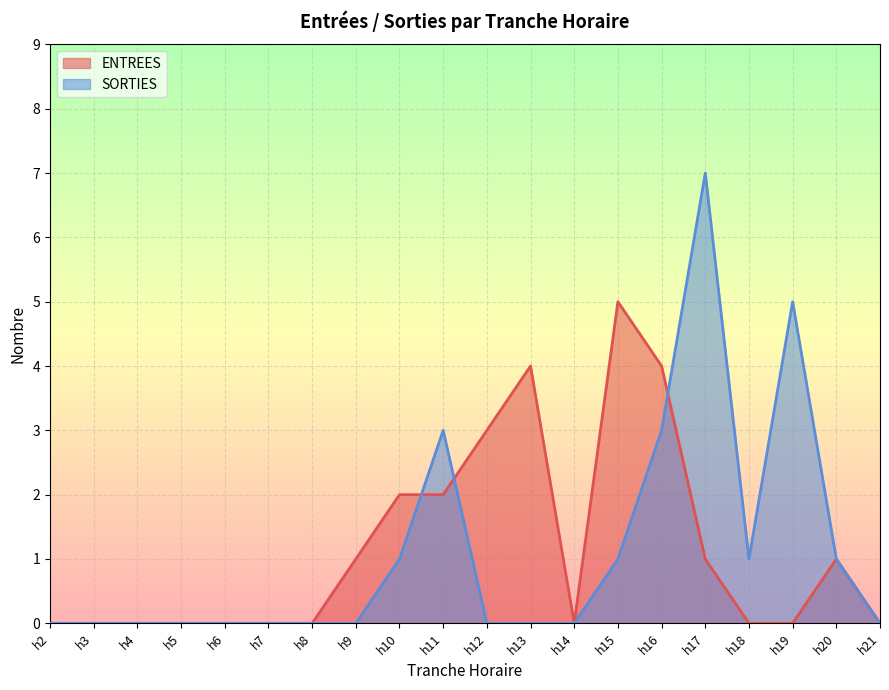

What is the spread (max minus min) of values at h15?

4